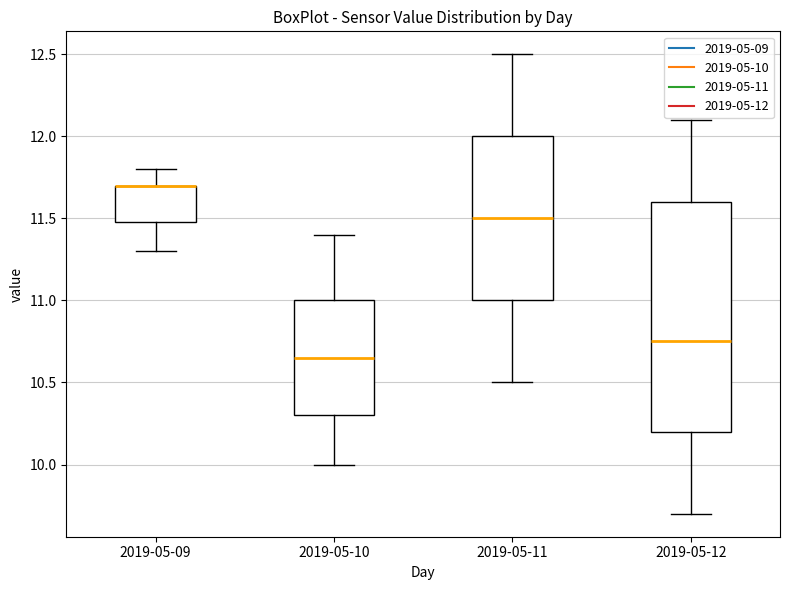

Where does the median line of the box for 2019-05-11 sit on the y-axis? The values are not printed on the chart, so give them approximately, as read against the axis.

11.50